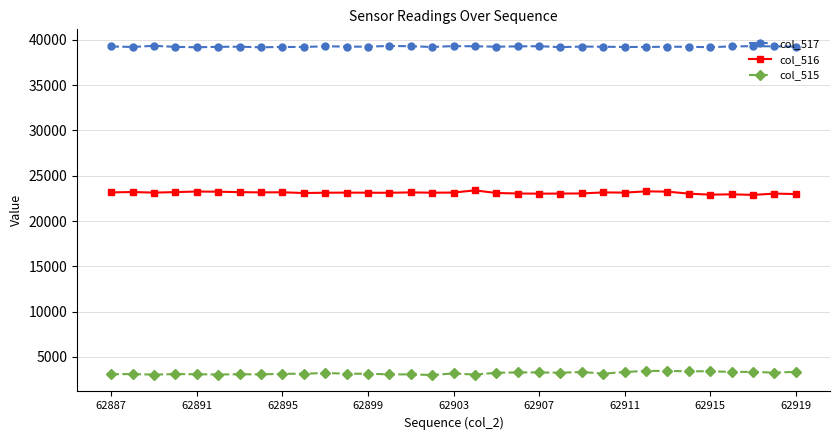

True or false: col_516 and col_515 cross at least once.

False